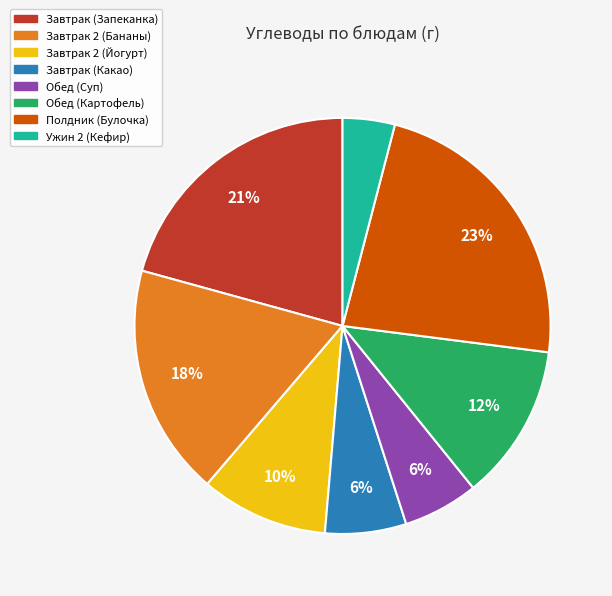

To the nearest percent, what portion does Завтрак 2 (Бананы) represent?

18%